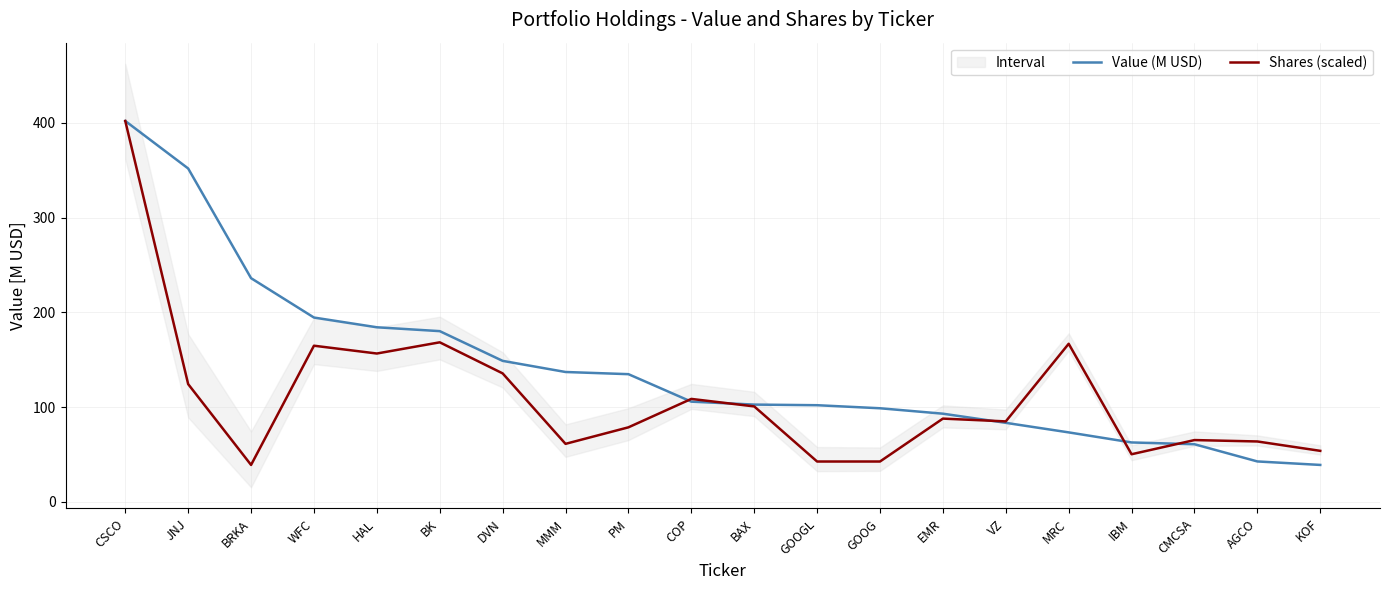

Does the chart have visible grid lines?

Yes